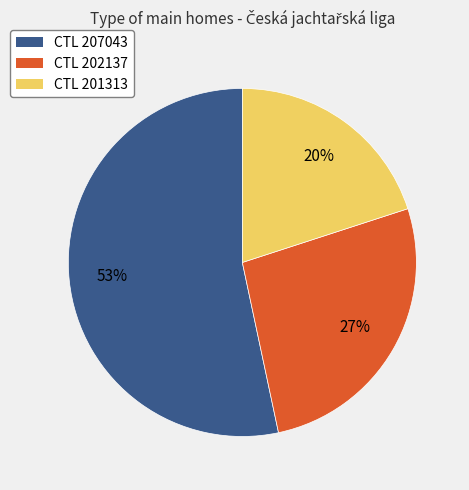

True or false: CTL 207043 accounts for 68% of the total.

False